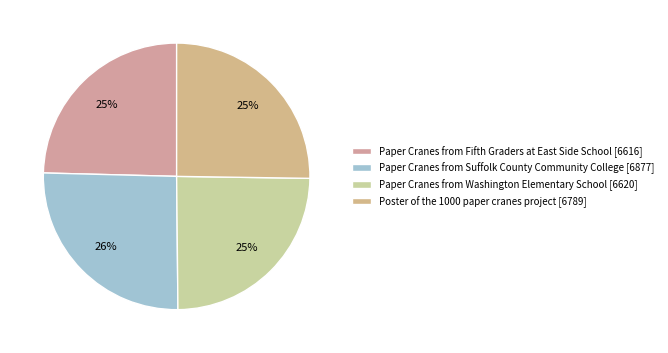

Count the number of slices in the pie.

4